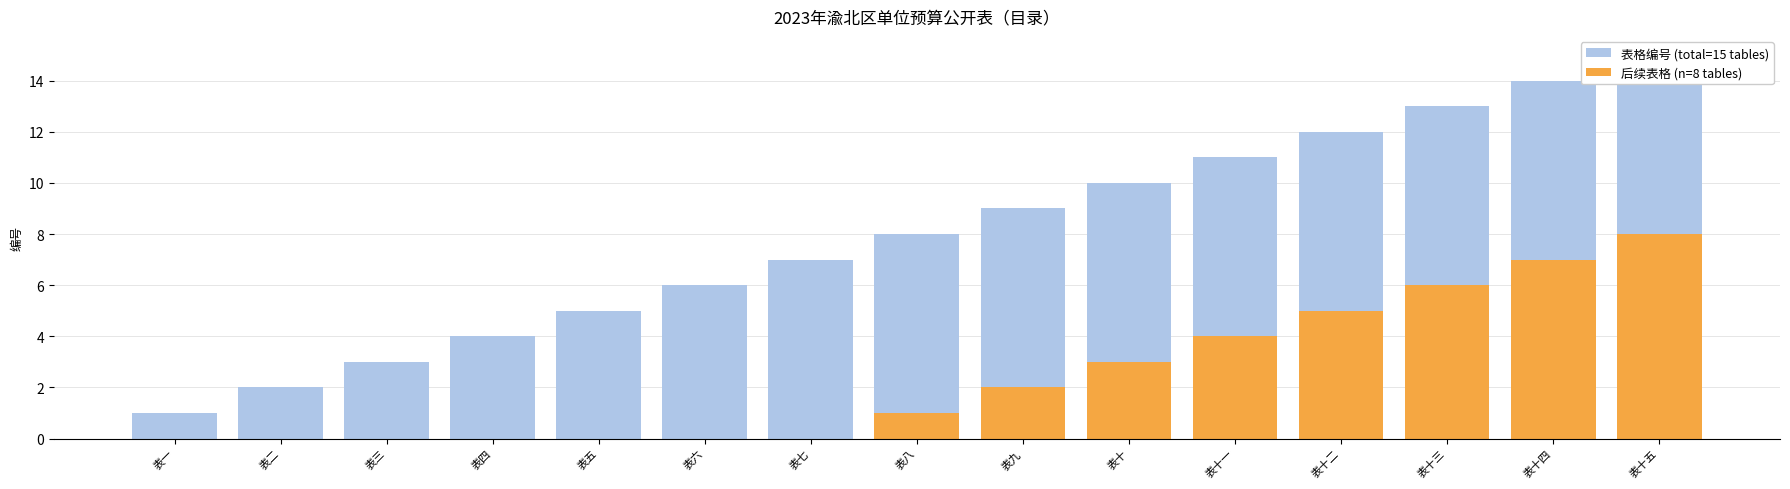

How many distinct data groups are displayed?

2